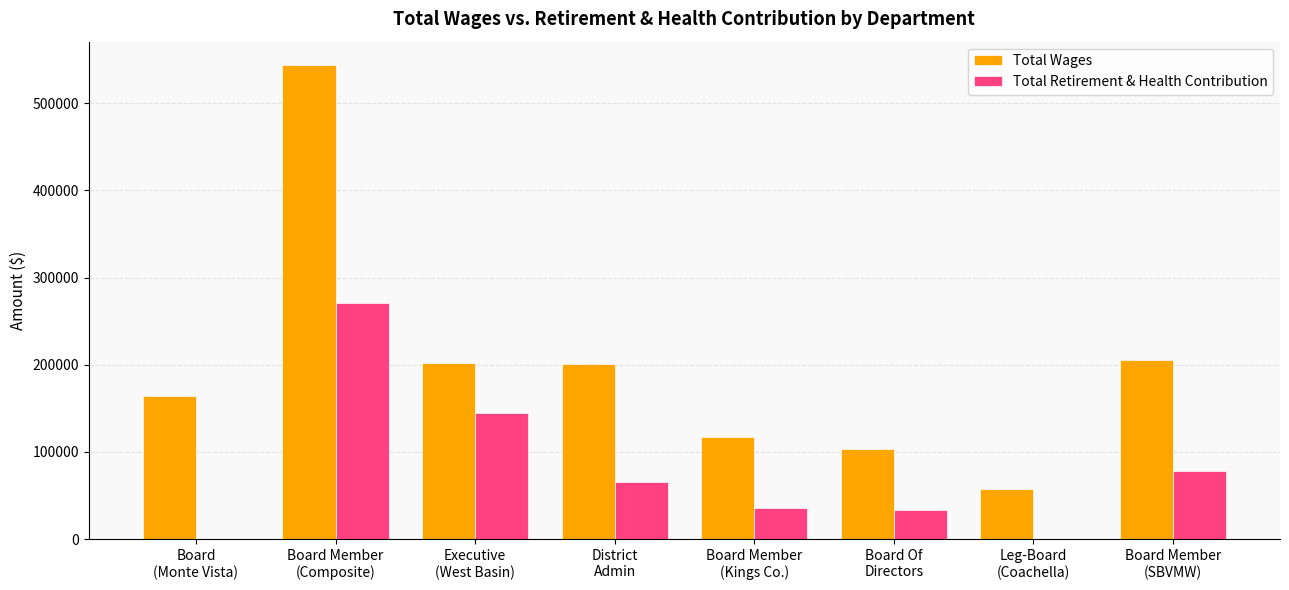

What is the highest value of the Total Wages series?

543457